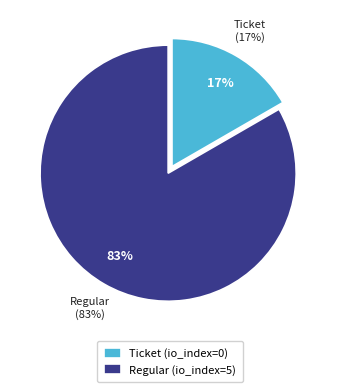

What is the smallest slice in the pie chart?

Ticket